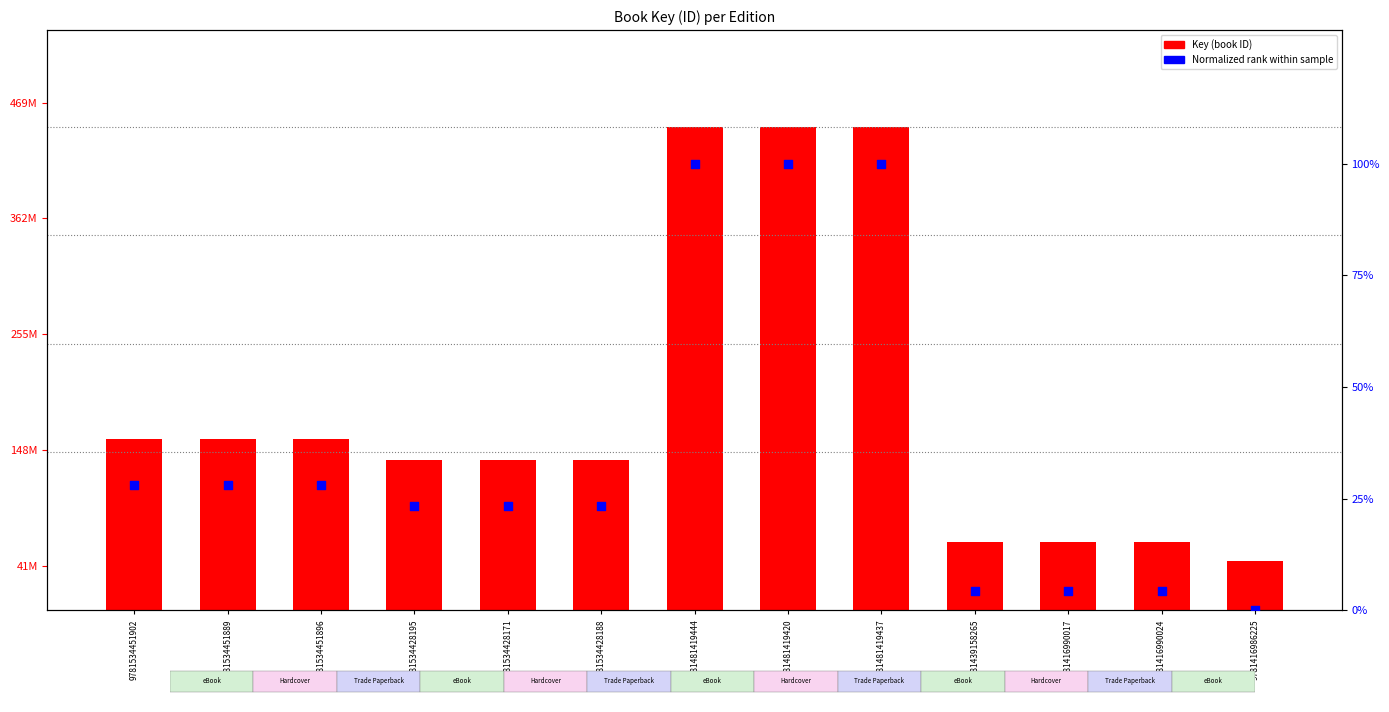

Is the value of Key (book id) at 9781534451902 greater than the value of Normalized rank (%) at 9781481419420?

Yes